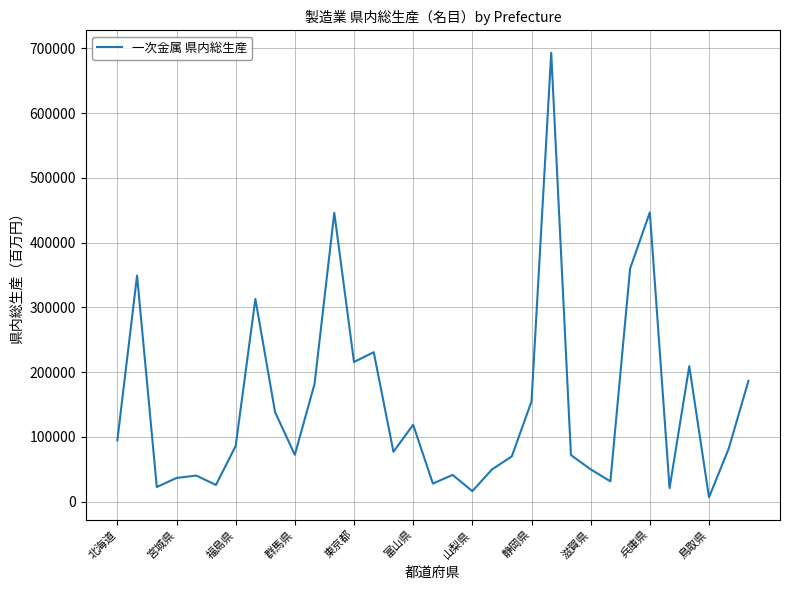

What is the difference between the maximum and minimum values?

686871